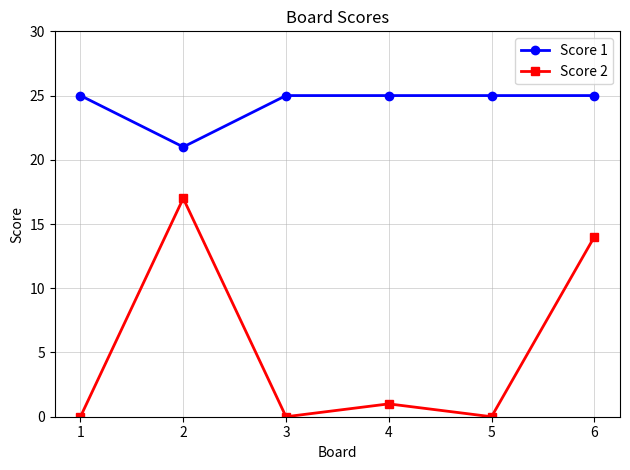

What is the greatest value displayed?

25